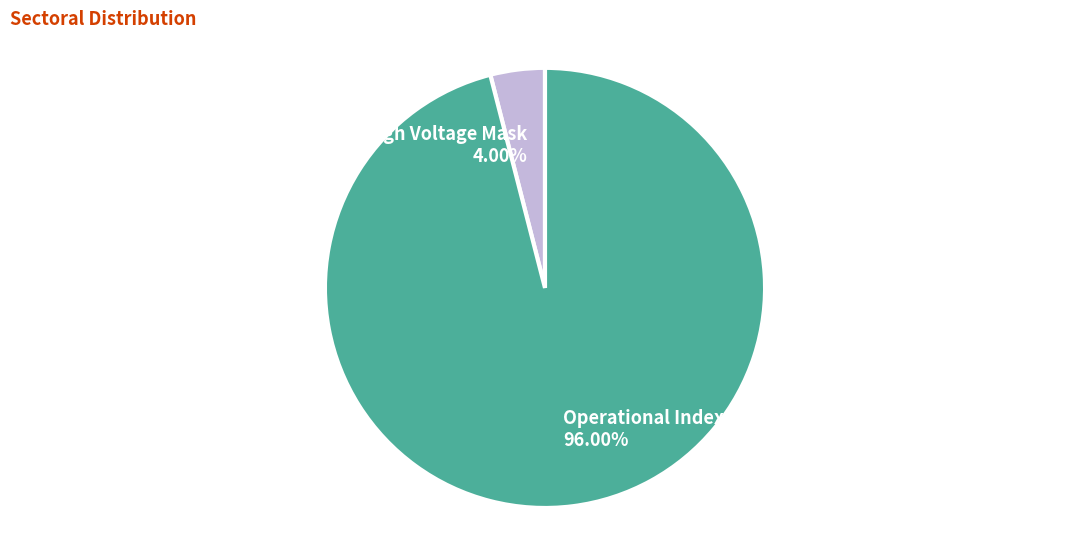

How many slices are in this pie chart?

2